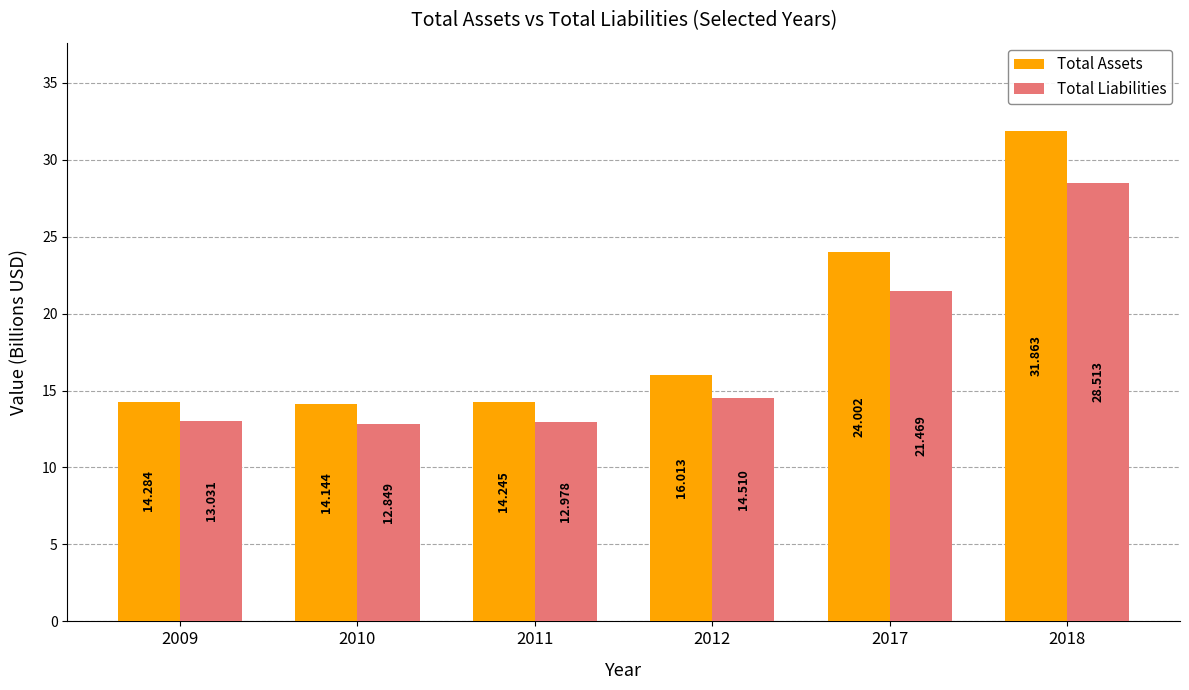

Count the number of data series in this chart.

2